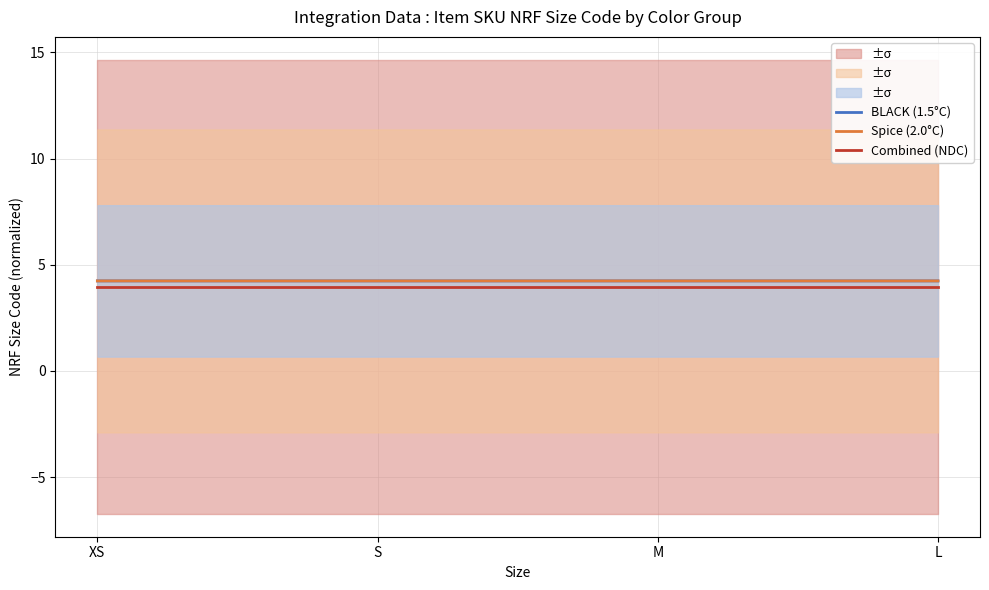

The value of Spice (2.0°C) at L is 7.0. True or false?

False